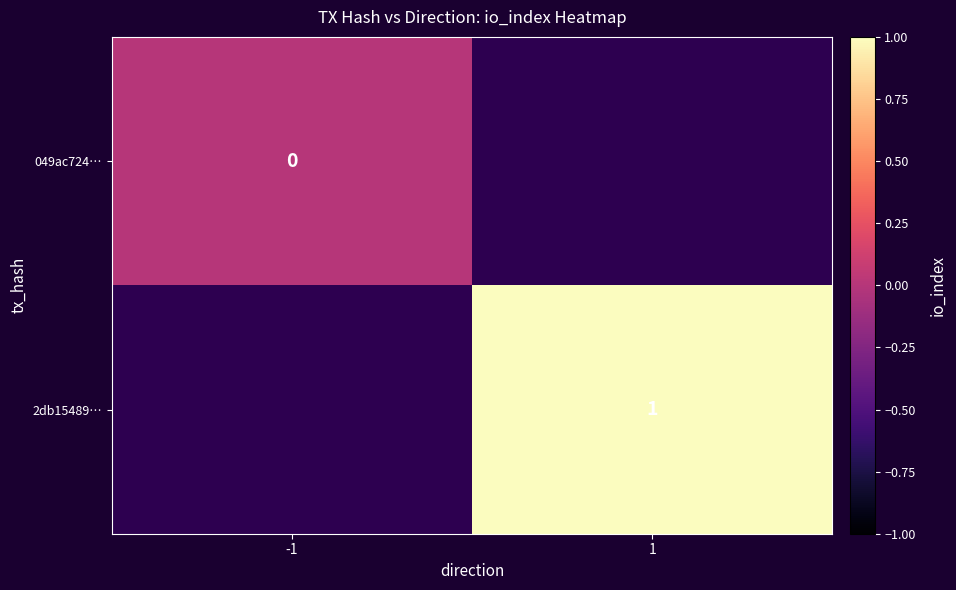

List the series in order of their overall mean, lowest first.

049ac724…, 2db15489…